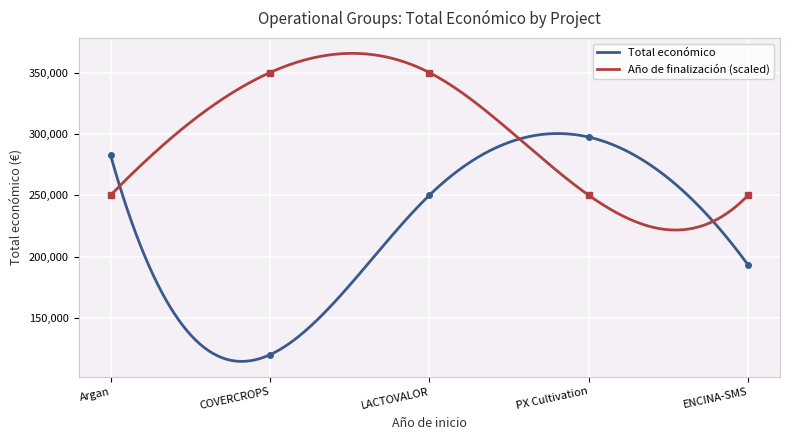

Reading left to right, extract all data points from this chart.

282580	120000	250000	297409	193149